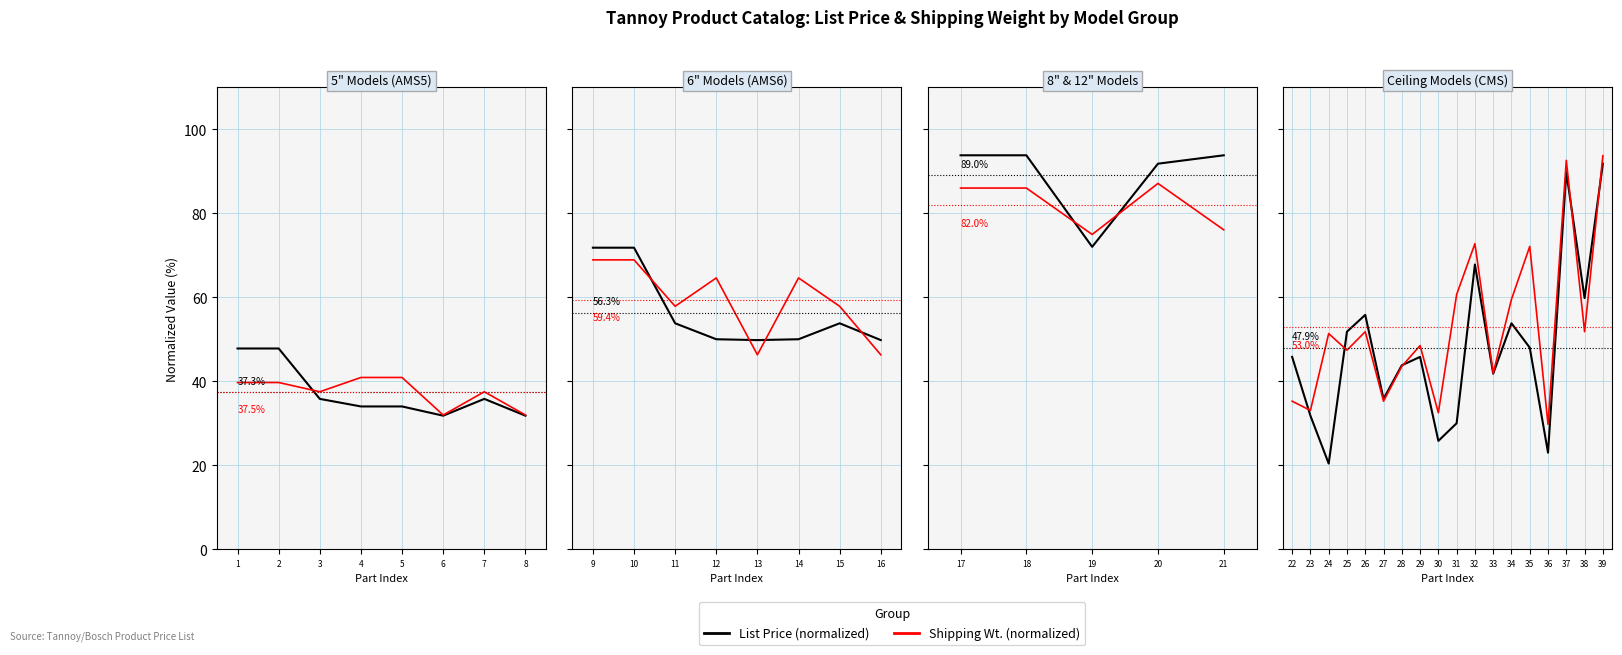

What is the difference between the maximum and second lowest values in the Shipping Wt. series?

61.2